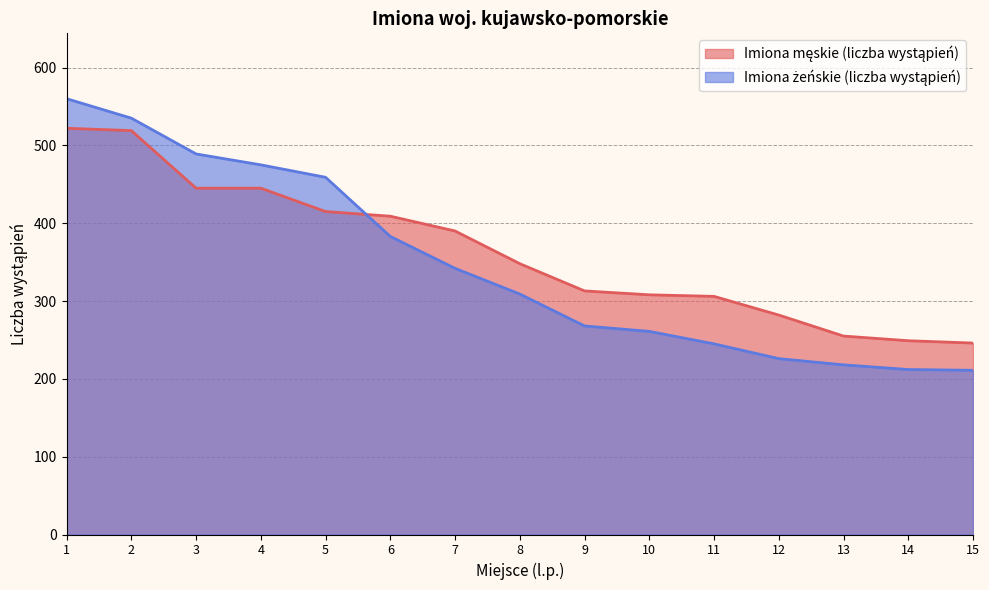

Which category has the highest value in the Imiona żeńskie (liczba wystąpień) series?

1